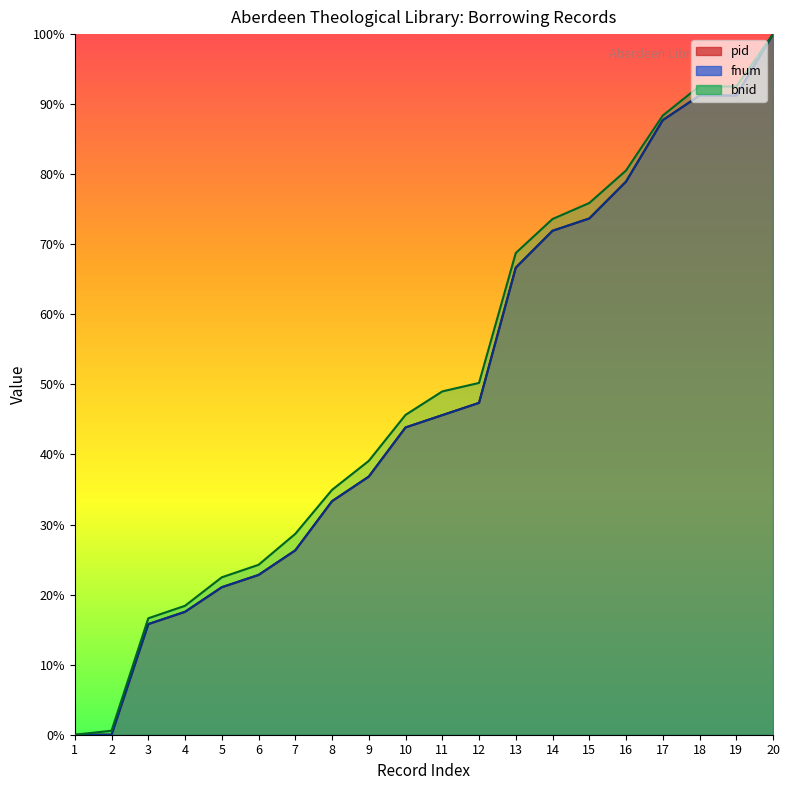

Which series has the widest spread of values?

pid